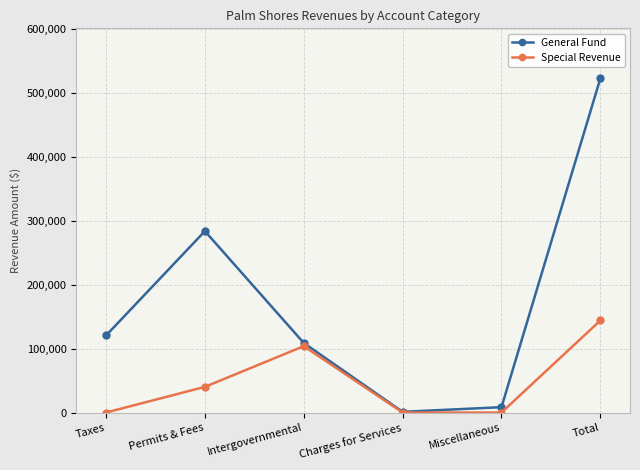

What is the lowest value of the General Fund series?

1093